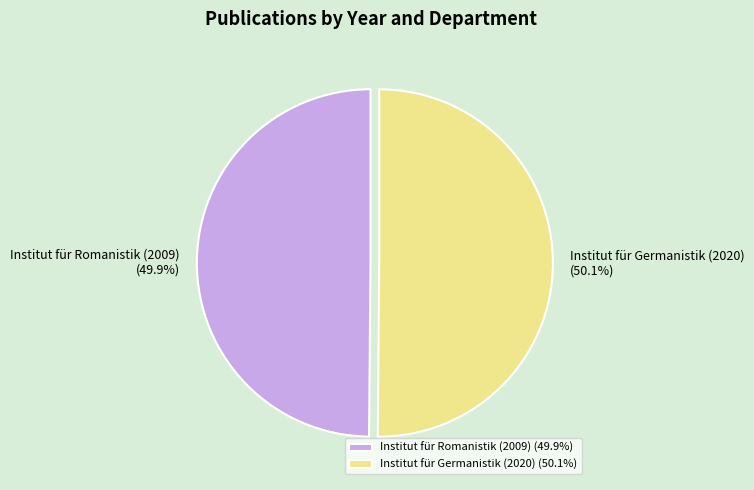

How many slices are in this pie chart?

2